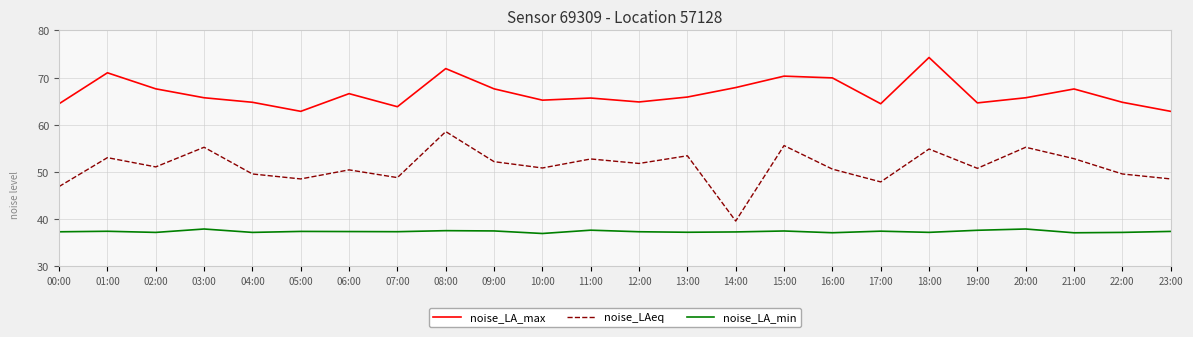

What is the approximate value of noise_LA_max at 23:00?

62.9